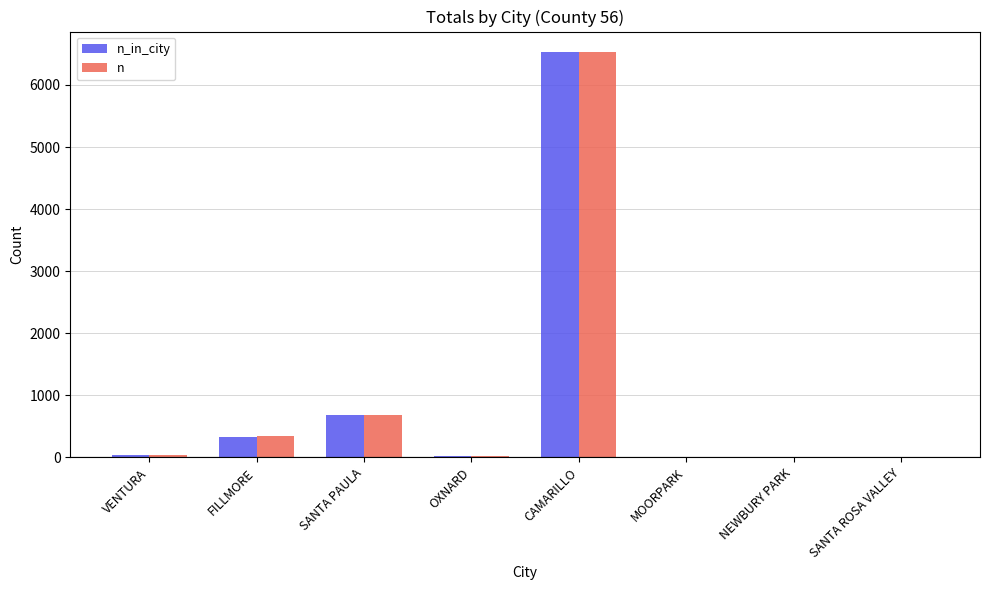

What is the total value across all series at CAMARILLO?

13068